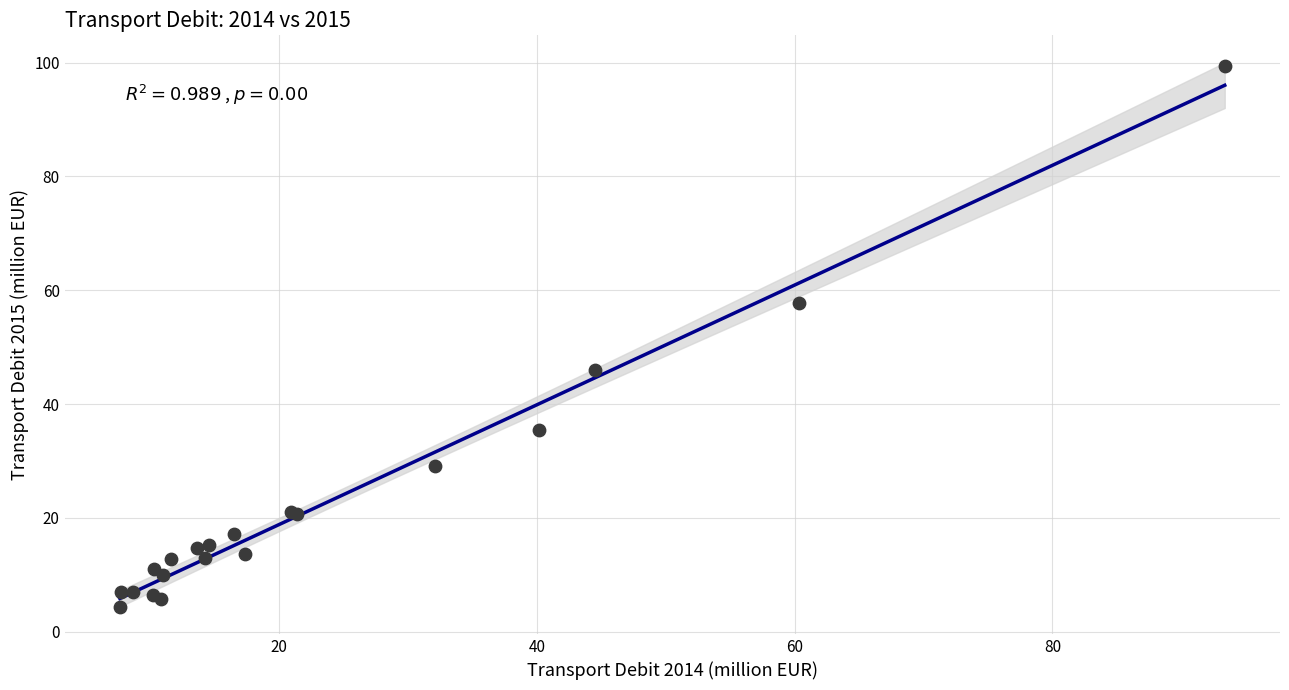

What Y value in the scatter plot is closest to 51?

46.0